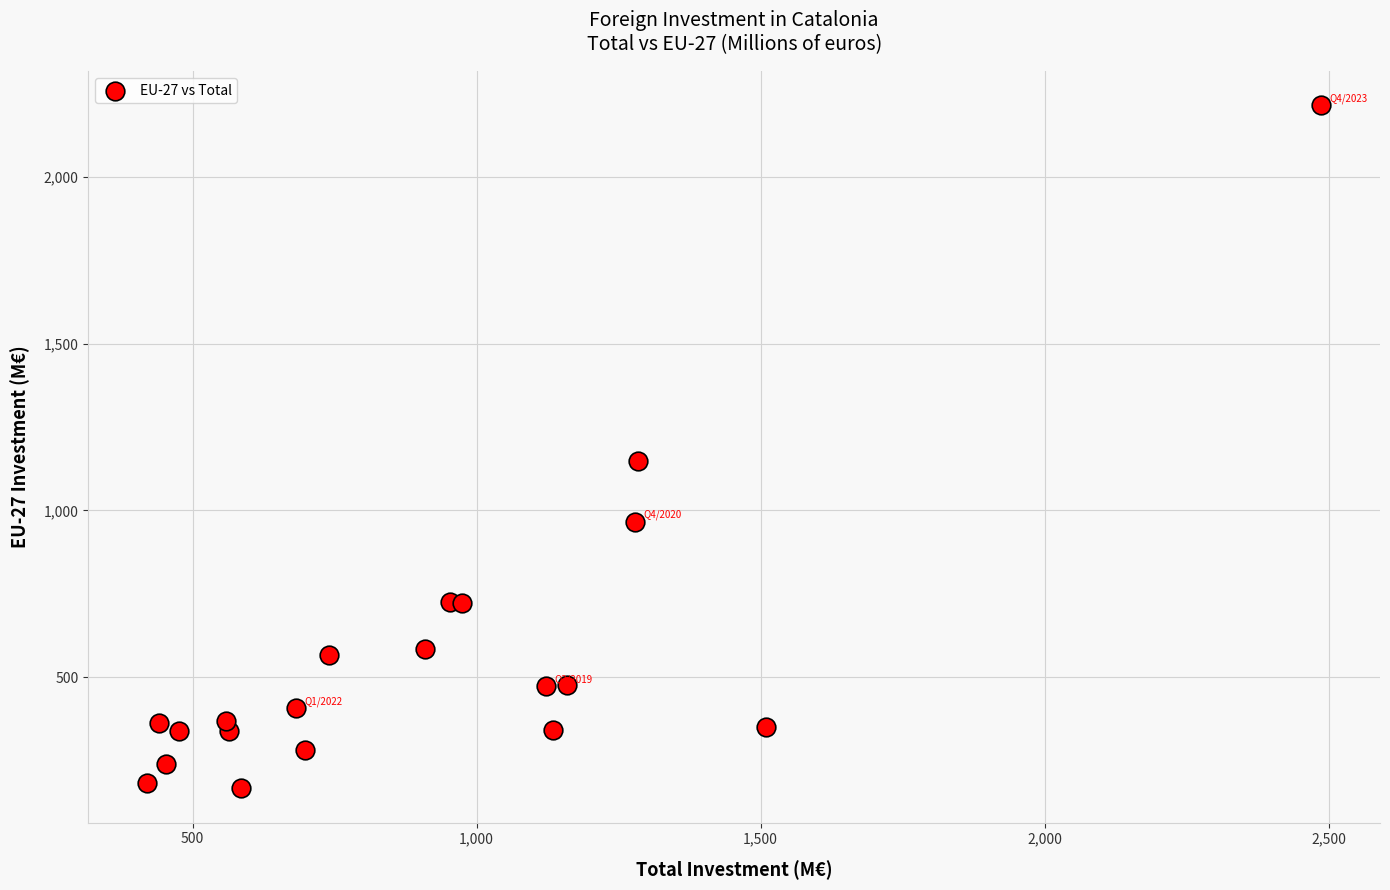

What Y value in the scatter plot is closest to 1190?

1148.8